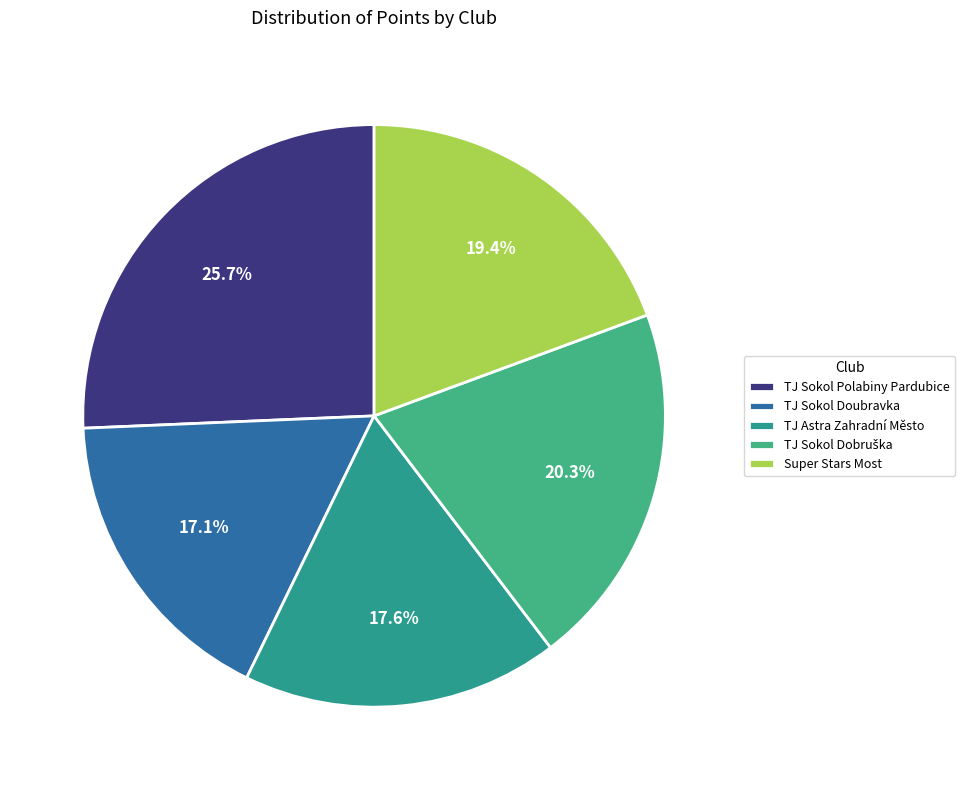

How many slices are in this pie chart?

5